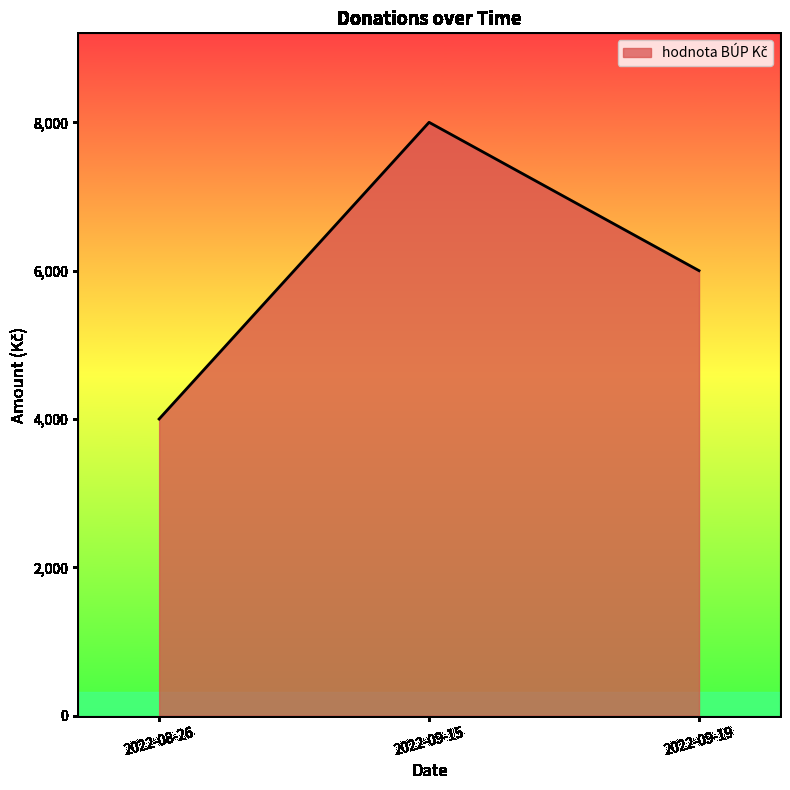

Rank the categories by value from highest to lowest.

2022-09-15, 2022-09-19, 2022-08-26